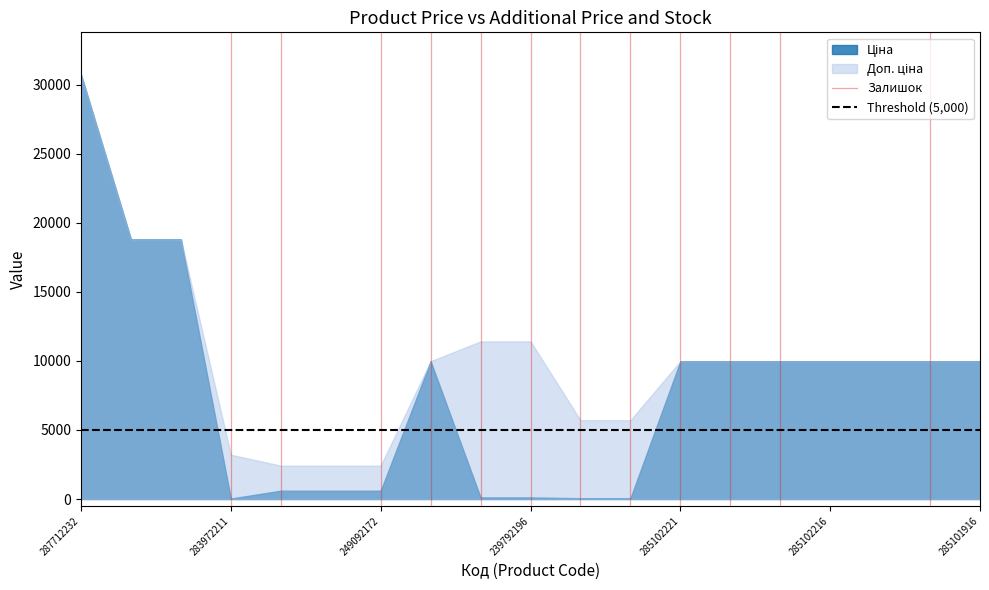

What is the greatest value displayed?

30717.1